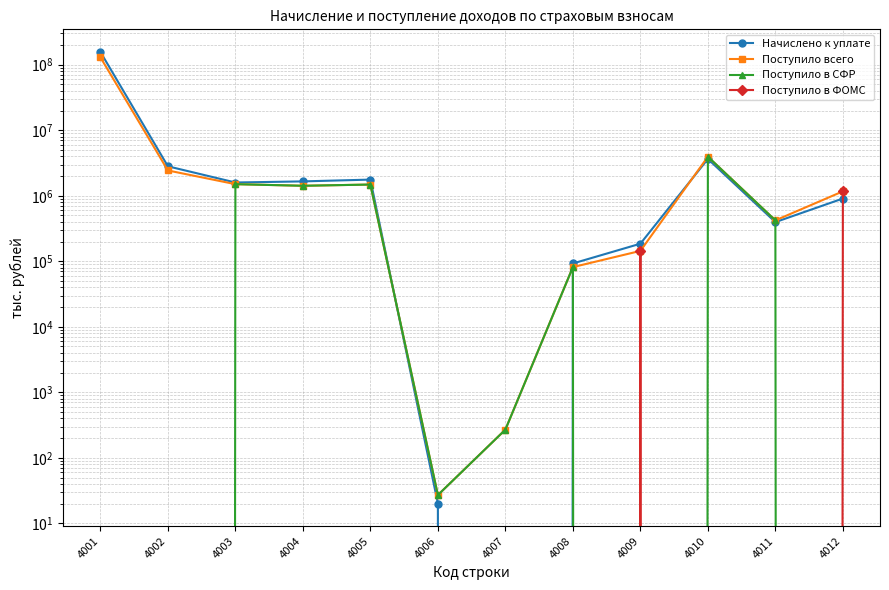

At which label is Поступило в СФР closest to 1972782?

4003